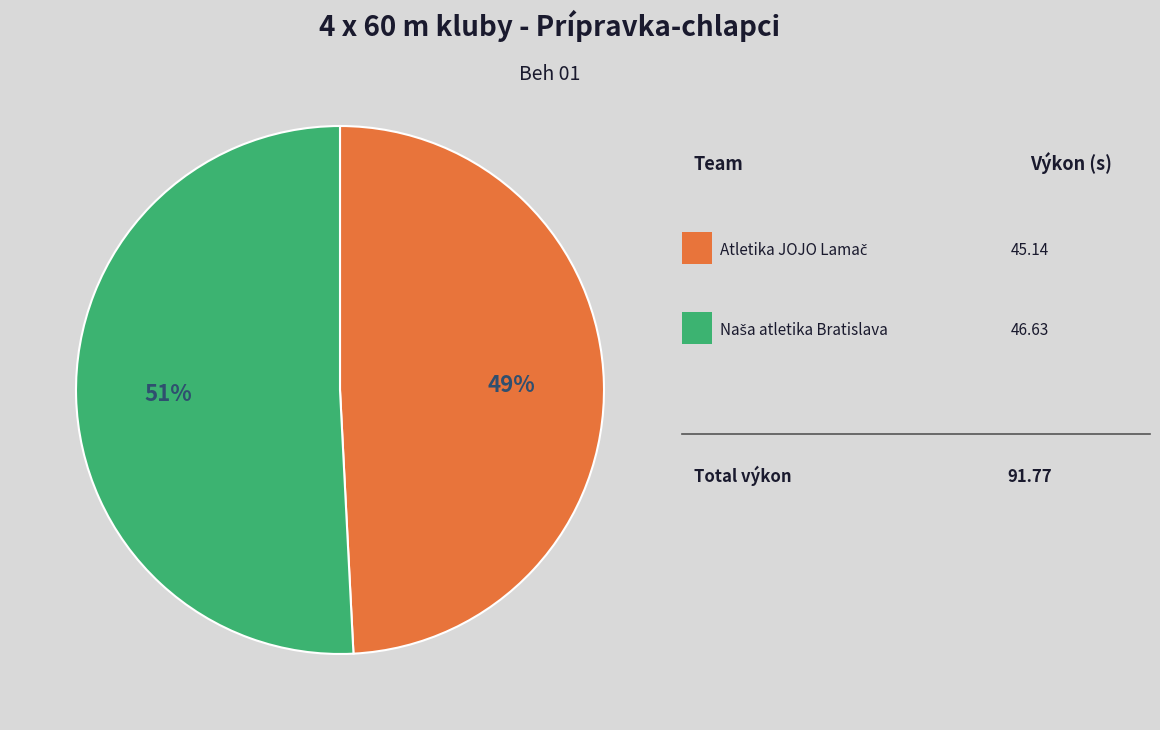

Is there a majority slice in this chart?

Yes